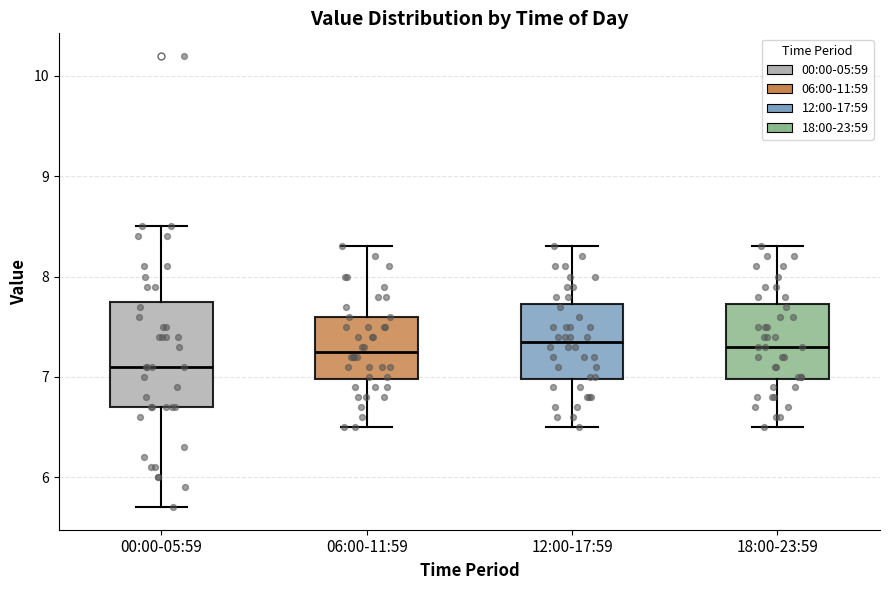

Comparing the boxes themselves (not the whiskers), which one is the tallest?

00:00-05:59